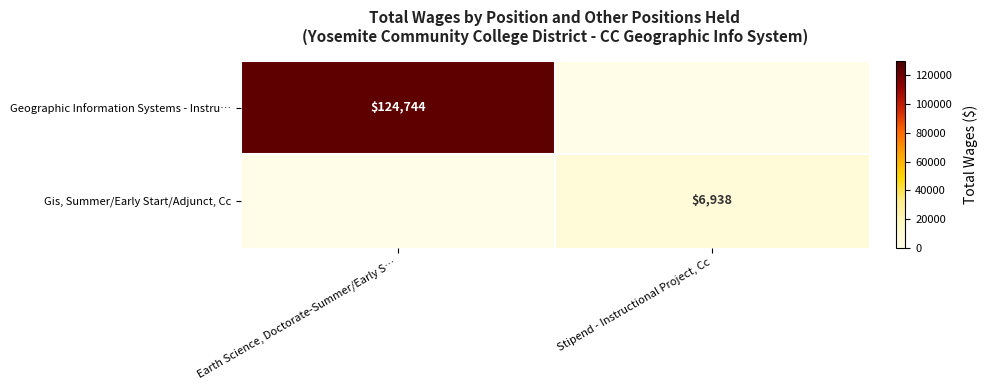

True or false: Gis, Summer/Early Start/Adjunct, Cc has a value of 11261 at Stipend - Instructional Project, Cc.

False